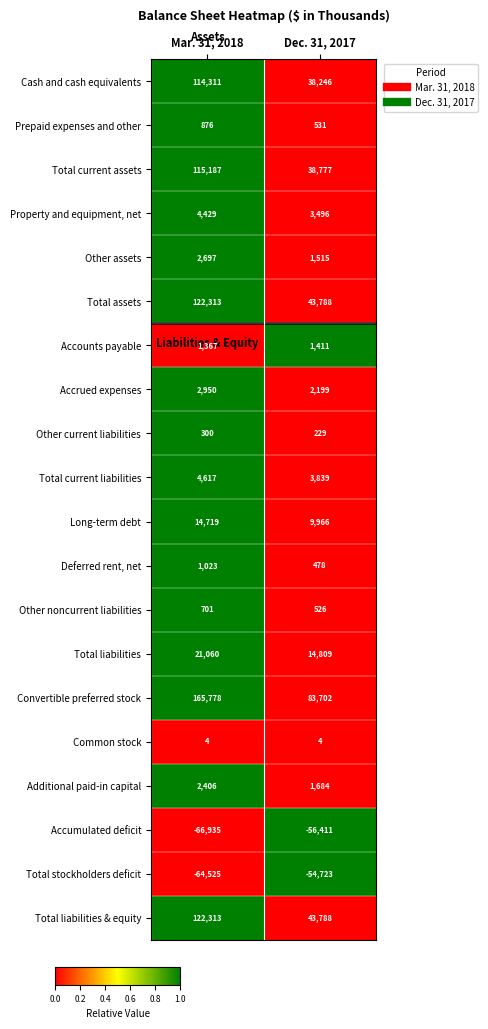

At which category does the chart reach its minimum across all series?

Mar. 31, 2018